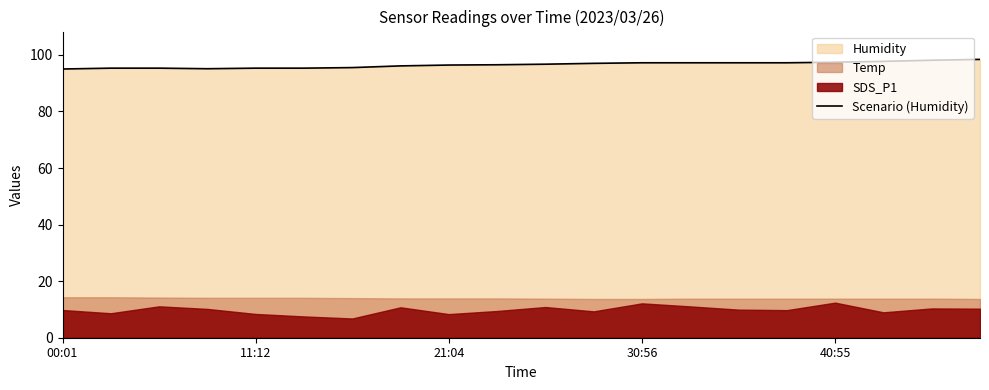

What is the lowest value of the Scenario (Humidity) series?

95.0